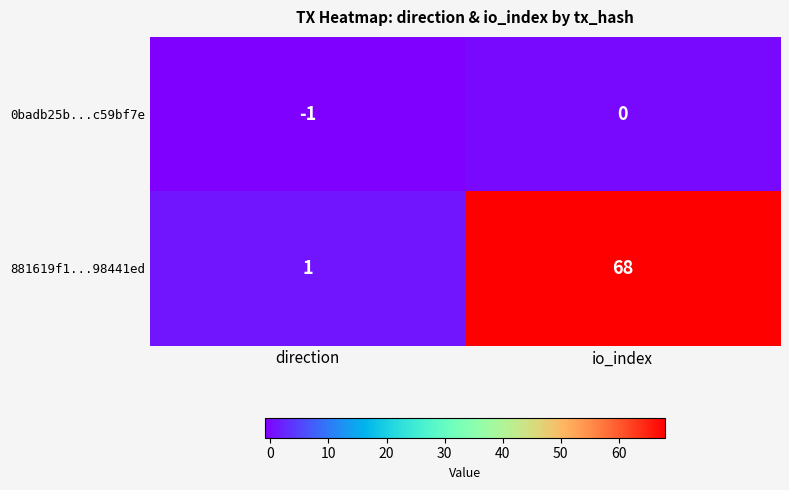

Is the value of 0badb25b...c59bf7e at direction greater than the value of 881619f1...98441ed at direction?

No